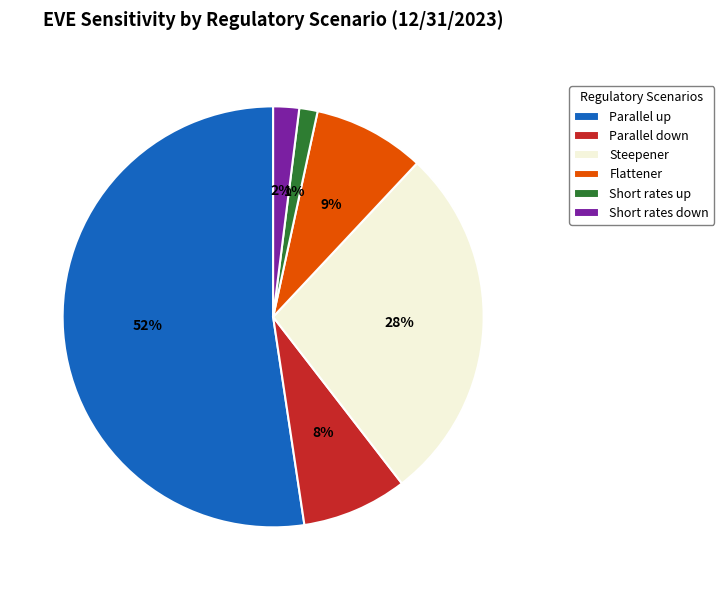

Is the sum of Short rates up and Parallel down greater than half?

No